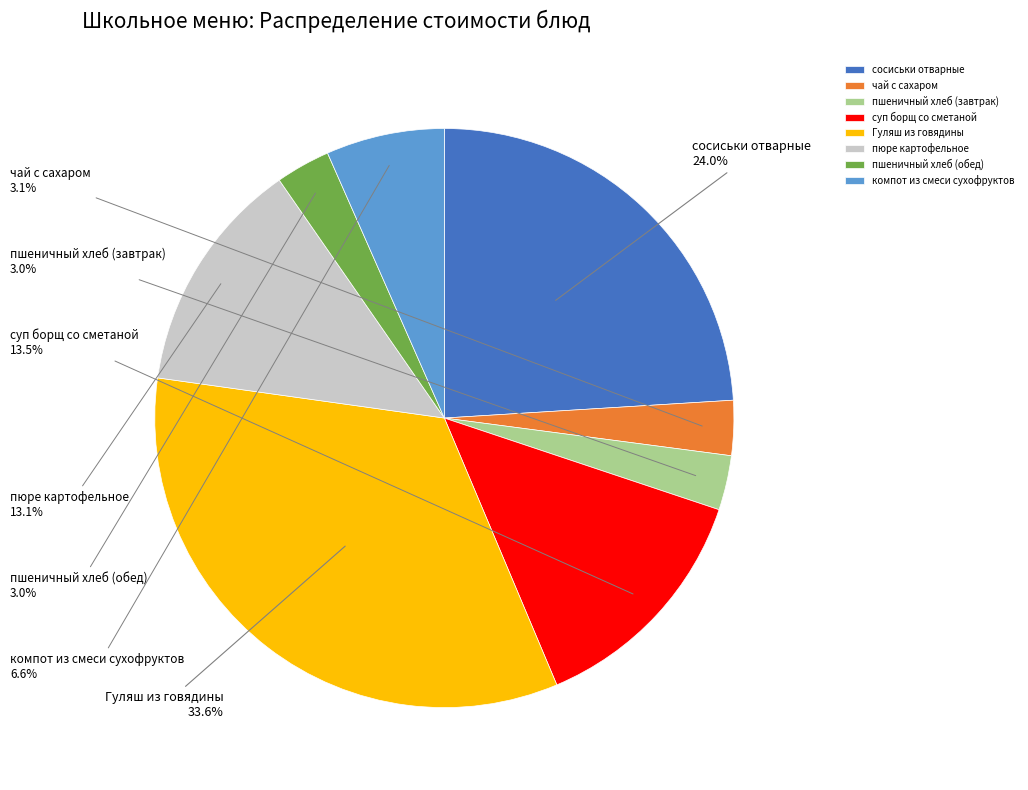

Which has a higher value, сосиськи отварные or чай с сахаром?

сосиськи отварные